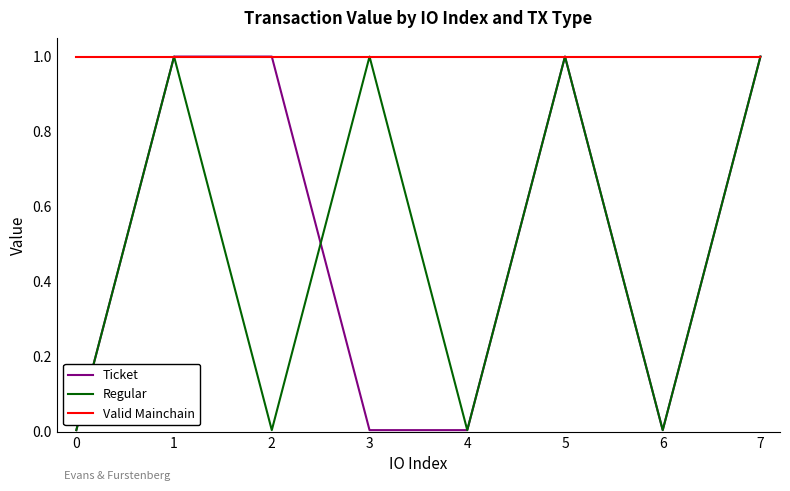

Which series has the largest total across all categories?

Valid Mainchain